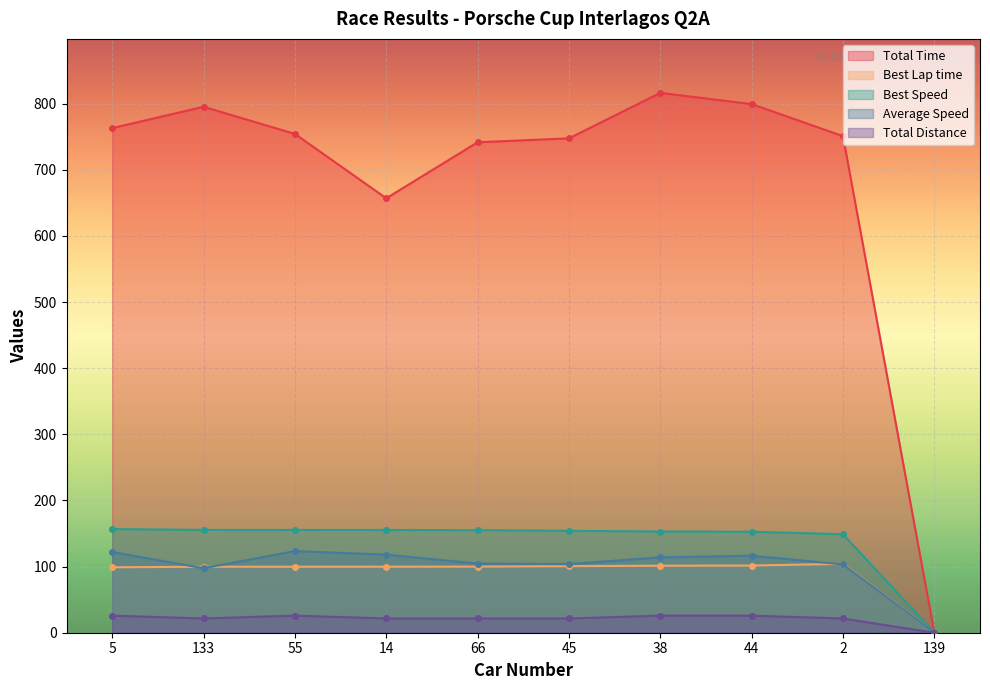

Which category has the highest value in the Total Time series?

38